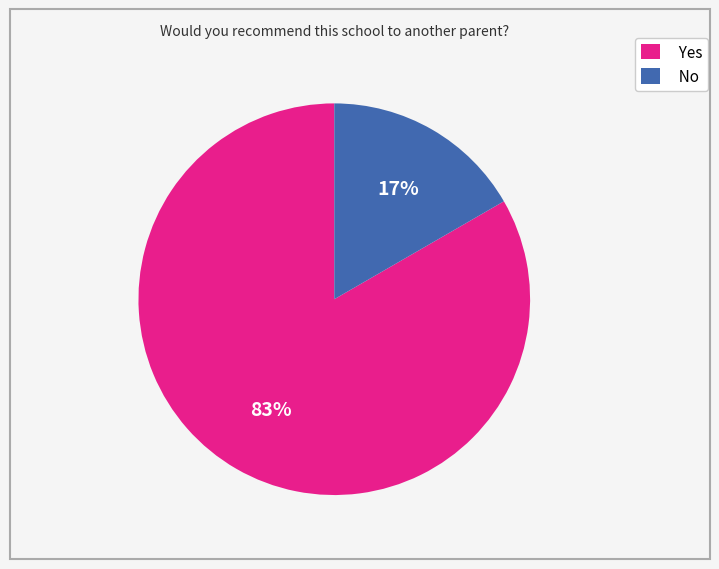

To the nearest percent, what is the combined percentage of No and Yes?

100%